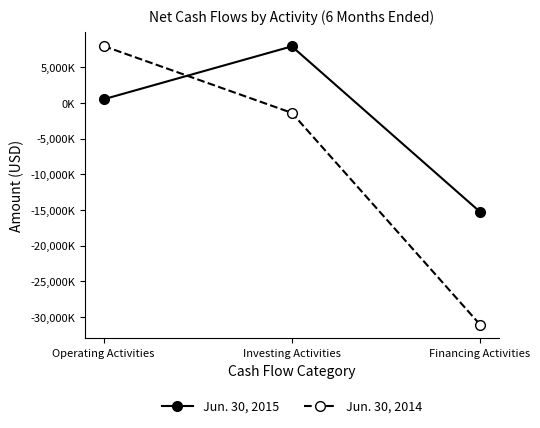

What is the label of the 3rd point from the left?

Financing Activities